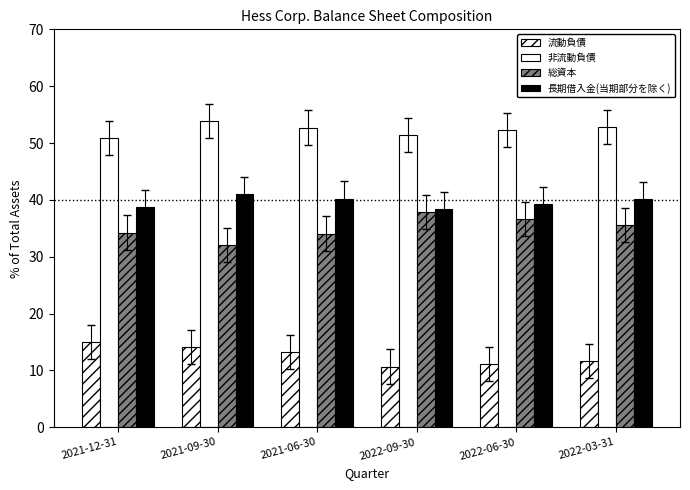

Count the number of data series in this chart.

4